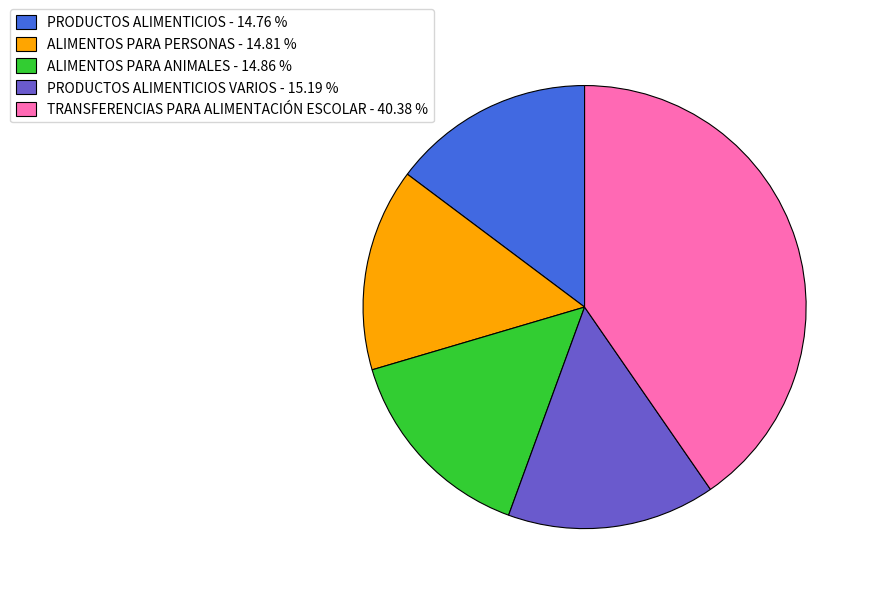

How many slices are in this pie chart?

5